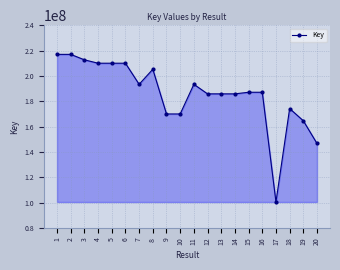

What is the greatest value displayed?

216944371